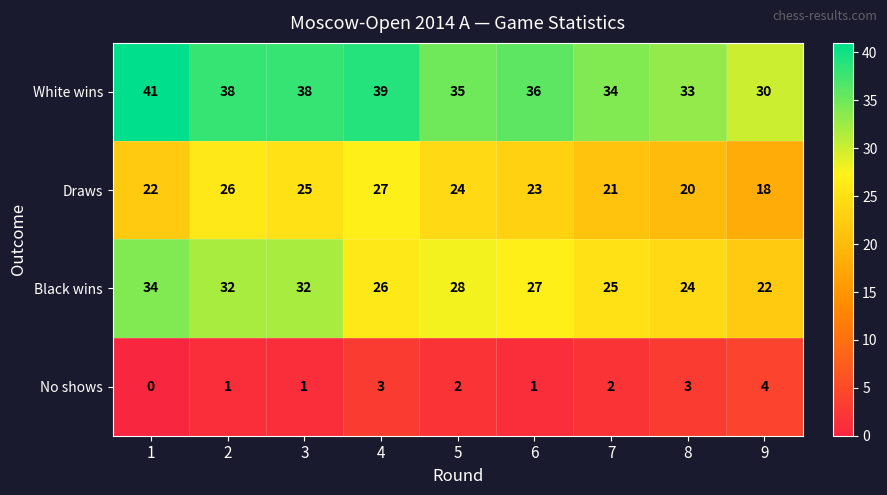

Where does the No shows series first go above 2?

4